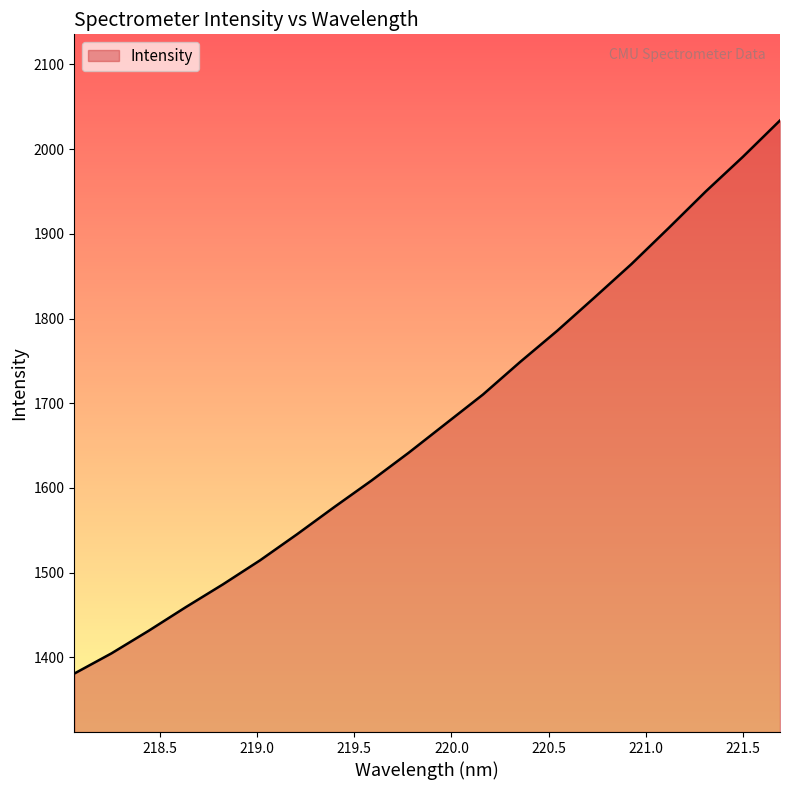

True or false: the data has more than 1 interior local peaks.

False